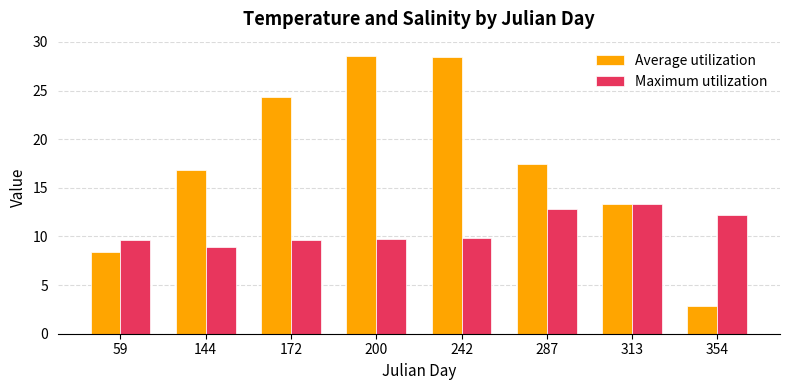

What is the value of the Maximum utilization bar at the 6th from the left?

12.8